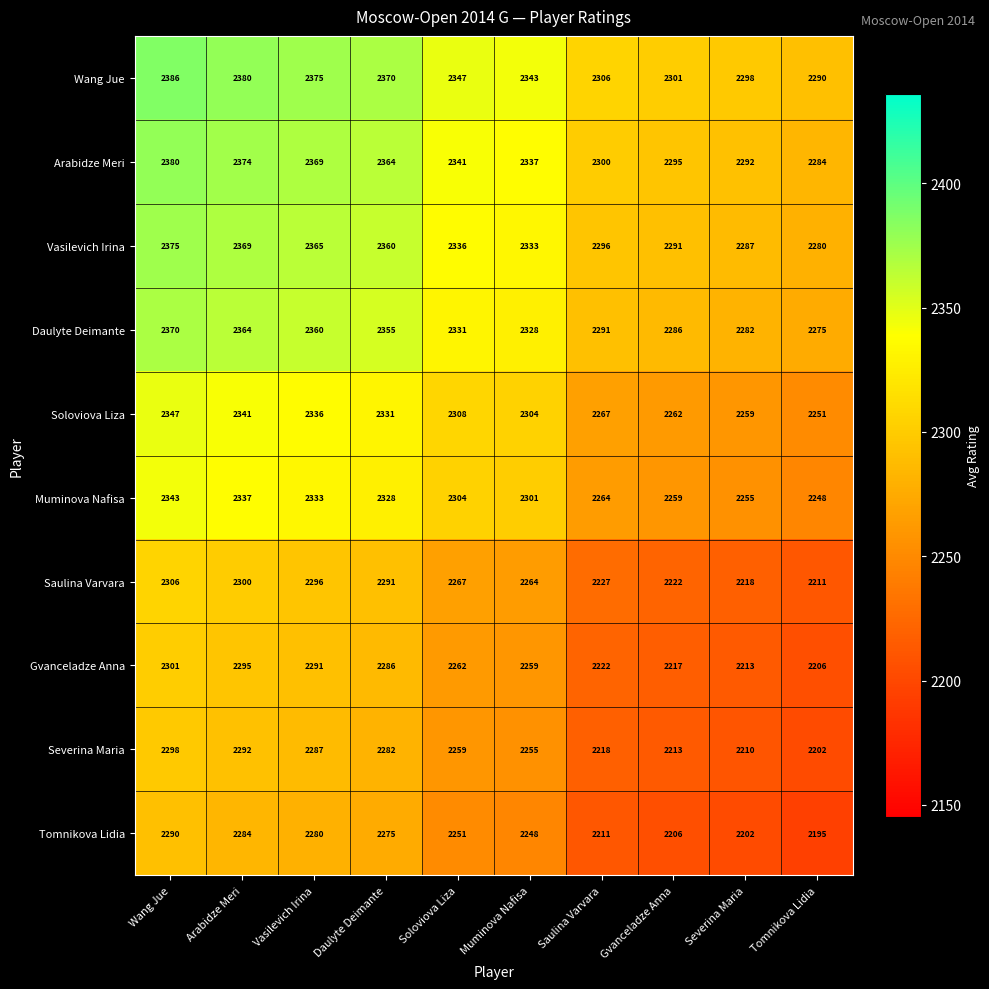

What is the total value across all series at Vasilevich Irina?

23292